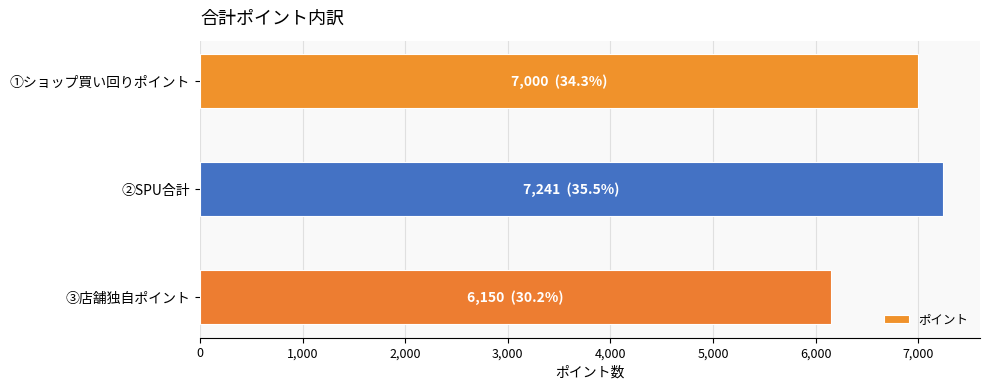

Rank the categories by value from highest to lowest.

②SPU合計, ①ショップ買い回りポイント, ③店舗独自ポイント